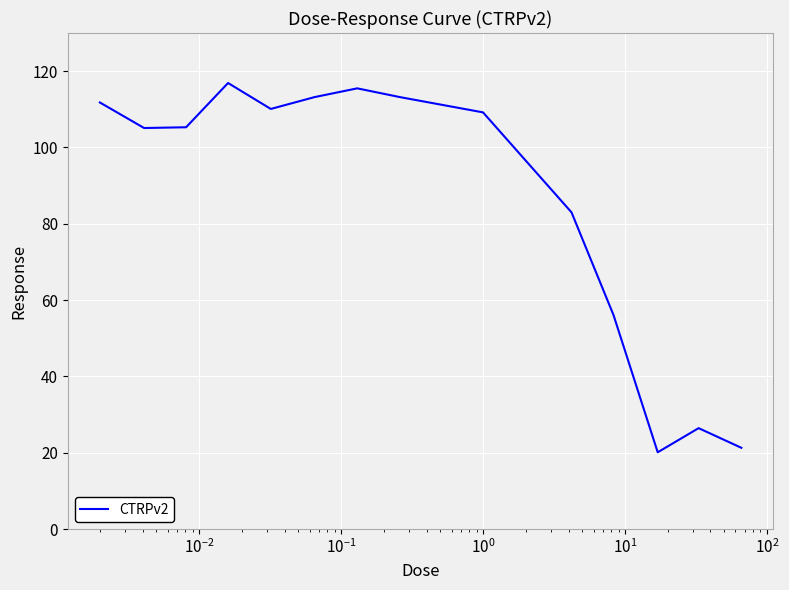

What is the difference between the maximum and minimum values?

96.8